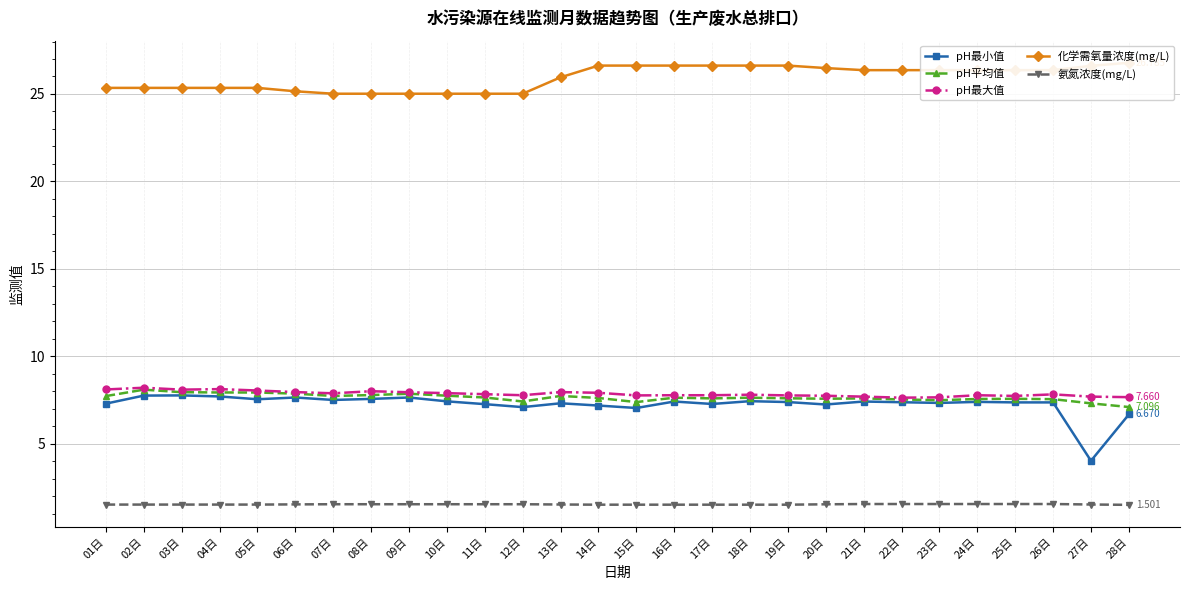

At which category does the chart reach its minimum across all series?

28日